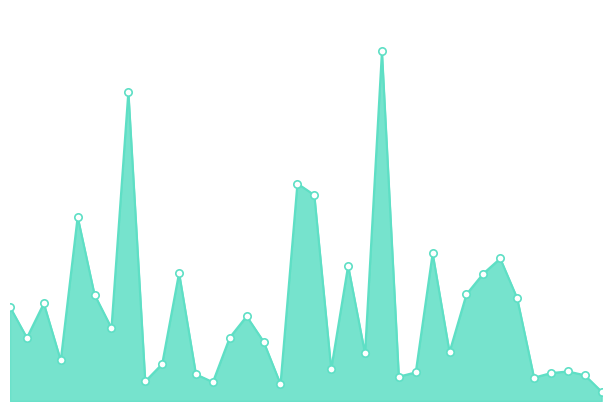

Does the chart have visible grid lines?

No